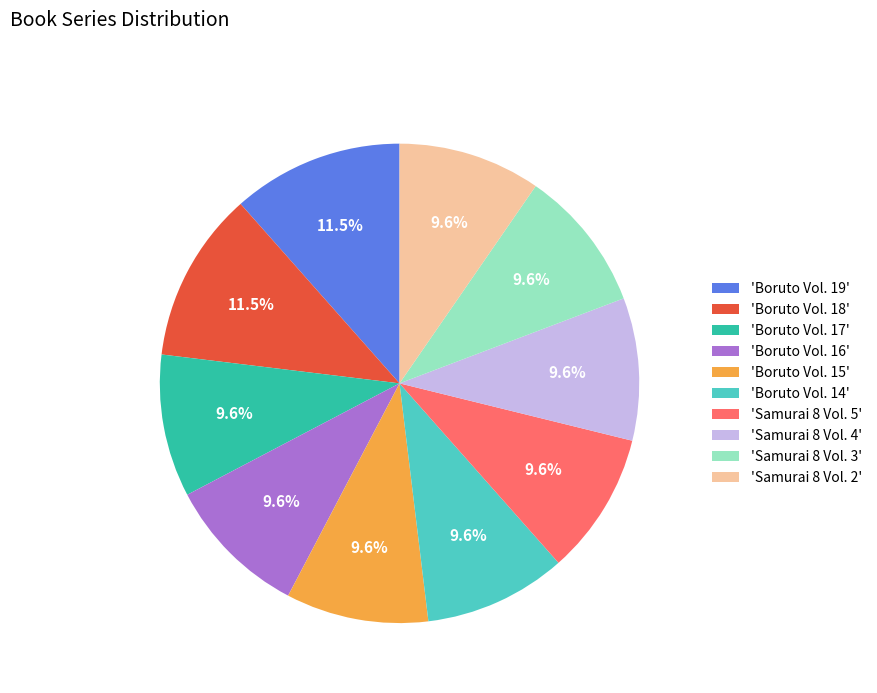

What is the ratio of the value at 'Boruto Vol. 16' to the value at 'Samurai 8 Vol. 4'?

1.0